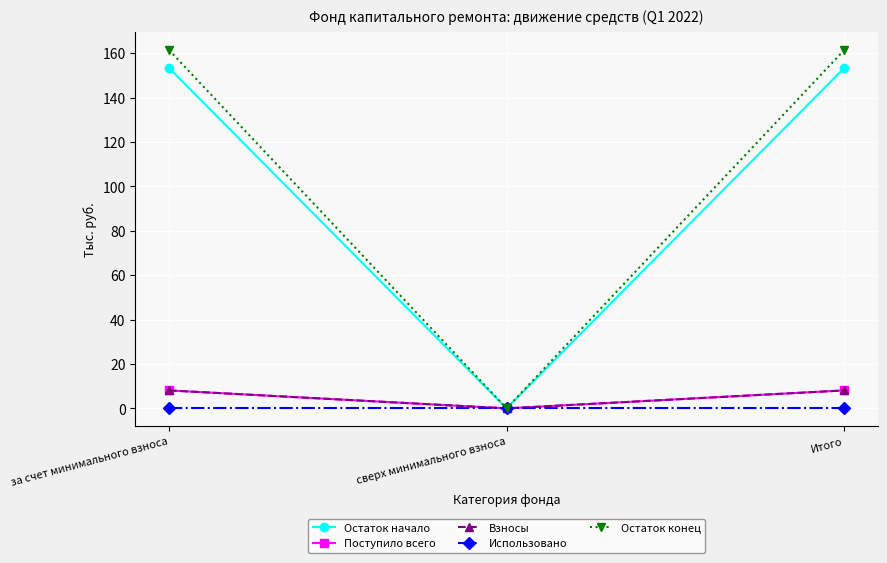

Which has a higher value, за счет минимального взноса or сверх минимального взноса?

за счет минимального взноса